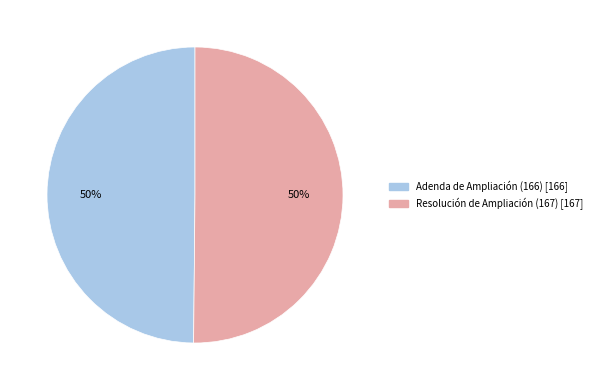

Do Adenda de Ampliación (166) and Resolución de Ampliación (167) together represent more than half of the pie?

Yes